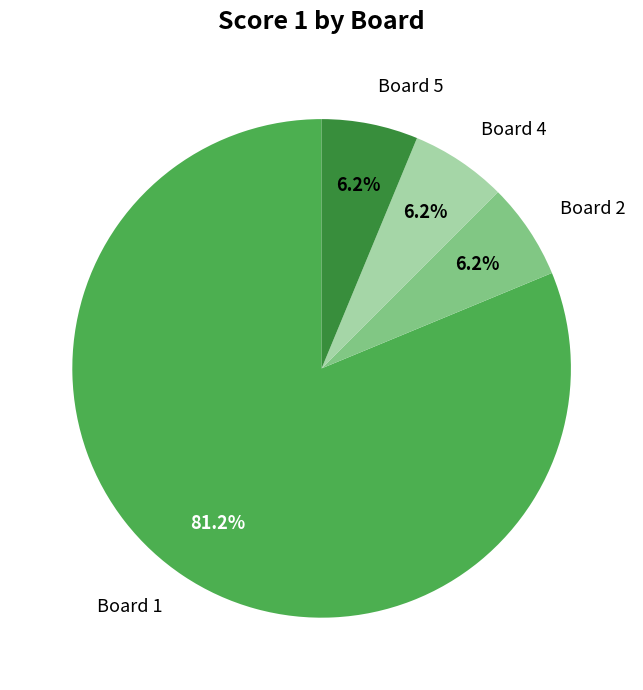

What percentage is the Board 2 slice, to the nearest percent?

6%